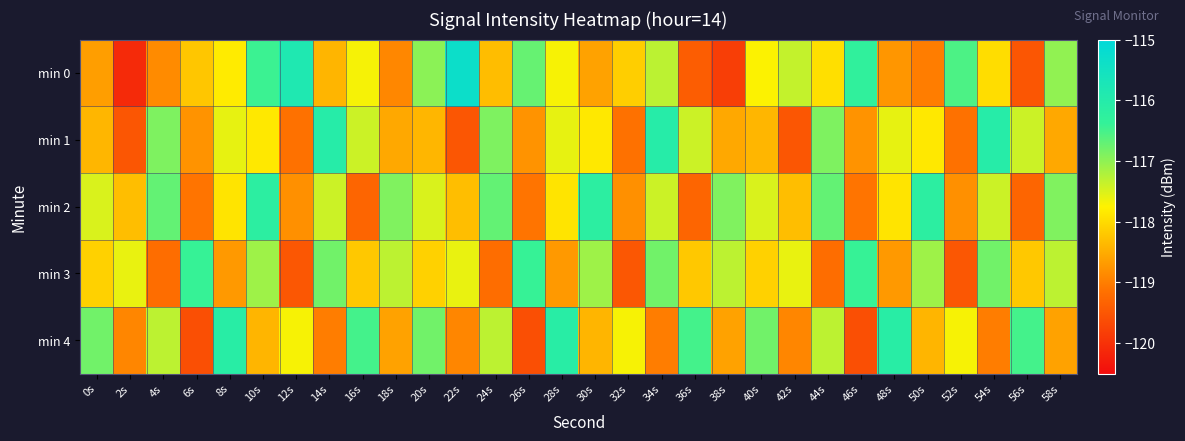

Reading right to left, transcribe all the data shown in this chart.

min 0: 58s=-117.0	56s=-119.5	54s=-118.0	52s=-116.6	50s=-119.0	48s=-118.7	46s=-116.3	44s=-118.0	42s=-117.3	40s=-117.7	38s=-119.8	36s=-119.4	34s=-117.3	32s=-118.1	30s=-118.6	28s=-117.7	26s=-116.7	24s=-118.3	22s=-115.3	20s=-117.0	18s=-118.9	16s=-117.7	14s=-118.4	12s=-115.8	10s=-116.4	8s=-117.8	6s=-118.2	4s=-118.8	2s=-120.1	0s=-118.6
min 1: 58s=-118.5	56s=-117.4	54s=-116.0	52s=-119.1	50s=-117.8	48s=-117.6	46s=-118.8	44s=-116.9	42s=-119.5	40s=-118.4	38s=-118.5	36s=-117.4	34s=-116.0	32s=-119.1	30s=-117.8	28s=-117.6	26s=-118.8	24s=-116.9	22s=-119.5	20s=-118.4	18s=-118.5	16s=-117.4	14s=-116.0	12s=-119.1	10s=-117.8	8s=-117.6	6s=-118.8	4s=-116.9	2s=-119.5	0s=-118.4
min 2: 58s=-116.9	56s=-119.3	54s=-117.4	52s=-118.8	50s=-116.2	48s=-117.9	46s=-119.1	44s=-116.7	42s=-118.3	40s=-117.5	38s=-116.9	36s=-119.3	34s=-117.4	32s=-118.8	30s=-116.2	28s=-117.9	26s=-119.1	24s=-116.7	22s=-118.3	20s=-117.5	18s=-116.9	16s=-119.3	14s=-117.4	12s=-118.8	10s=-116.2	8s=-117.9	6s=-119.1	4s=-116.7	2s=-118.3	0s=-117.5
min 3: 58s=-117.3	56s=-118.2	54s=-116.8	52s=-119.5	50s=-117.1	48s=-118.7	46s=-116.4	44s=-119.2	42s=-117.6	40s=-118.1	38s=-117.3	36s=-118.2	34s=-116.8	32s=-119.5	30s=-117.1	28s=-118.7	26s=-116.4	24s=-119.2	22s=-117.6	20s=-118.1	18s=-117.3	16s=-118.2	14s=-116.8	12s=-119.5	10s=-117.1	8s=-118.7	6s=-116.4	4s=-119.2	2s=-117.6	0s=-118.1
min 4: 58s=-118.6	56s=-116.5	54s=-119.0	52s=-117.7	50s=-118.4	48s=-116.1	46s=-119.6	44s=-117.3	42s=-118.9	40s=-116.8	38s=-118.6	36s=-116.5	34s=-119.0	32s=-117.7	30s=-118.4	28s=-116.1	26s=-119.6	24s=-117.3	22s=-118.9	20s=-116.8	18s=-118.6	16s=-116.5	14s=-119.0	12s=-117.7	10s=-118.4	8s=-116.1	6s=-119.6	4s=-117.3	2s=-118.9	0s=-116.8